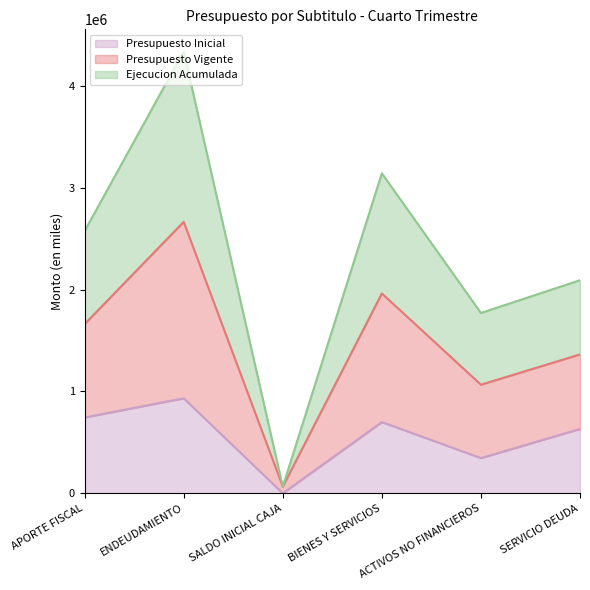

True or false: Presupuesto Vigente and Ejecucion Acumulada intersect in this chart.

False